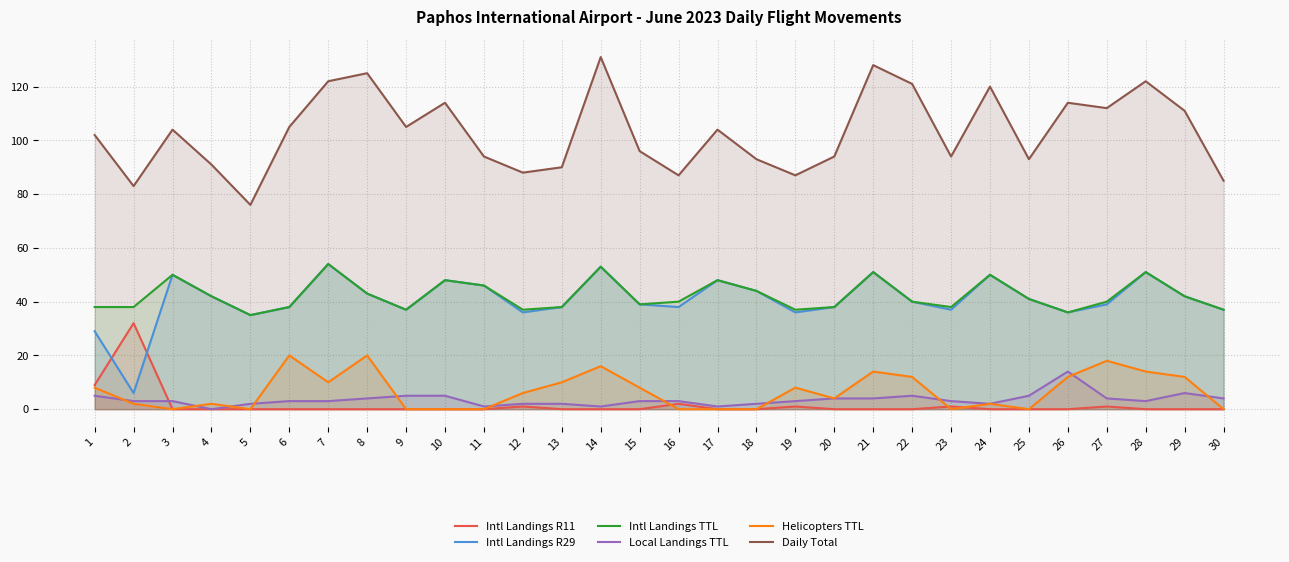

How many interior local valleys does the Intl Landings R29 series have?

8